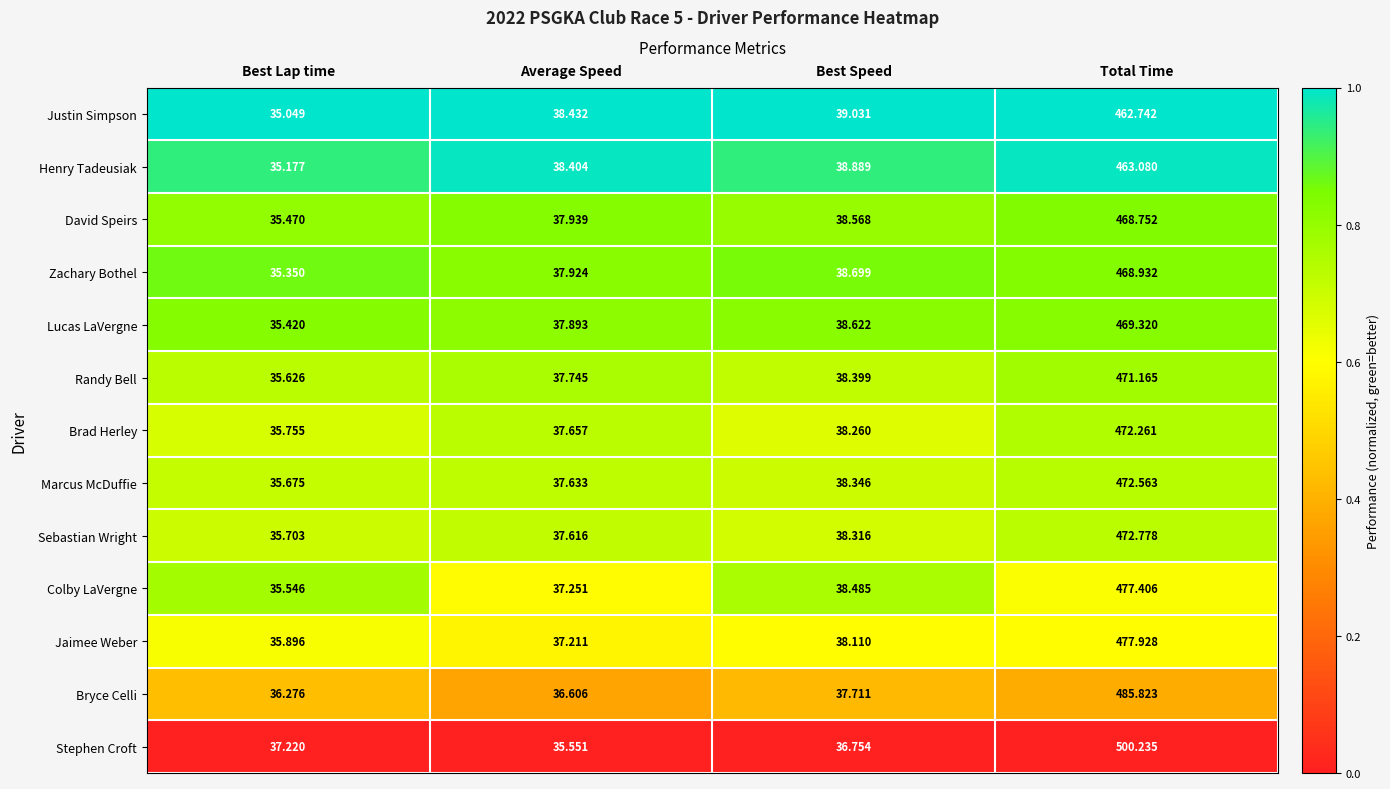

Where does the Stephen Croft series first go above 37?

Best Lap time